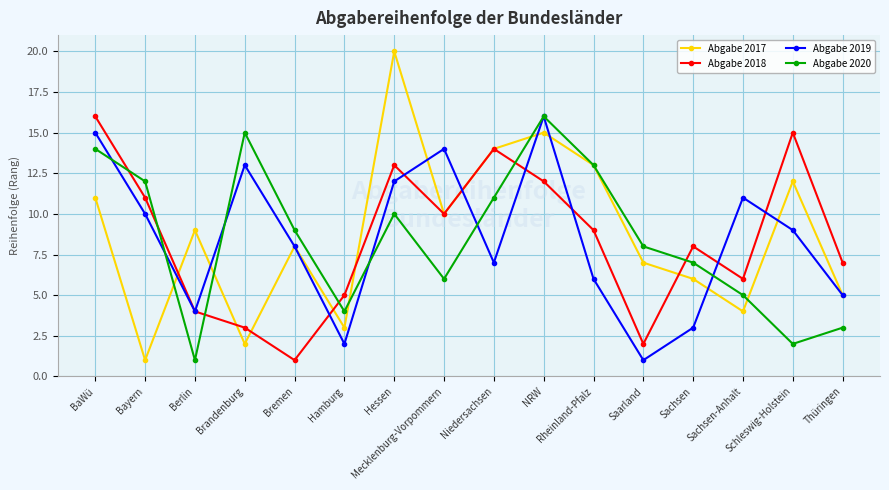

What is the difference between the second highest and second lowest values in the Abgabe 2020 series?

13